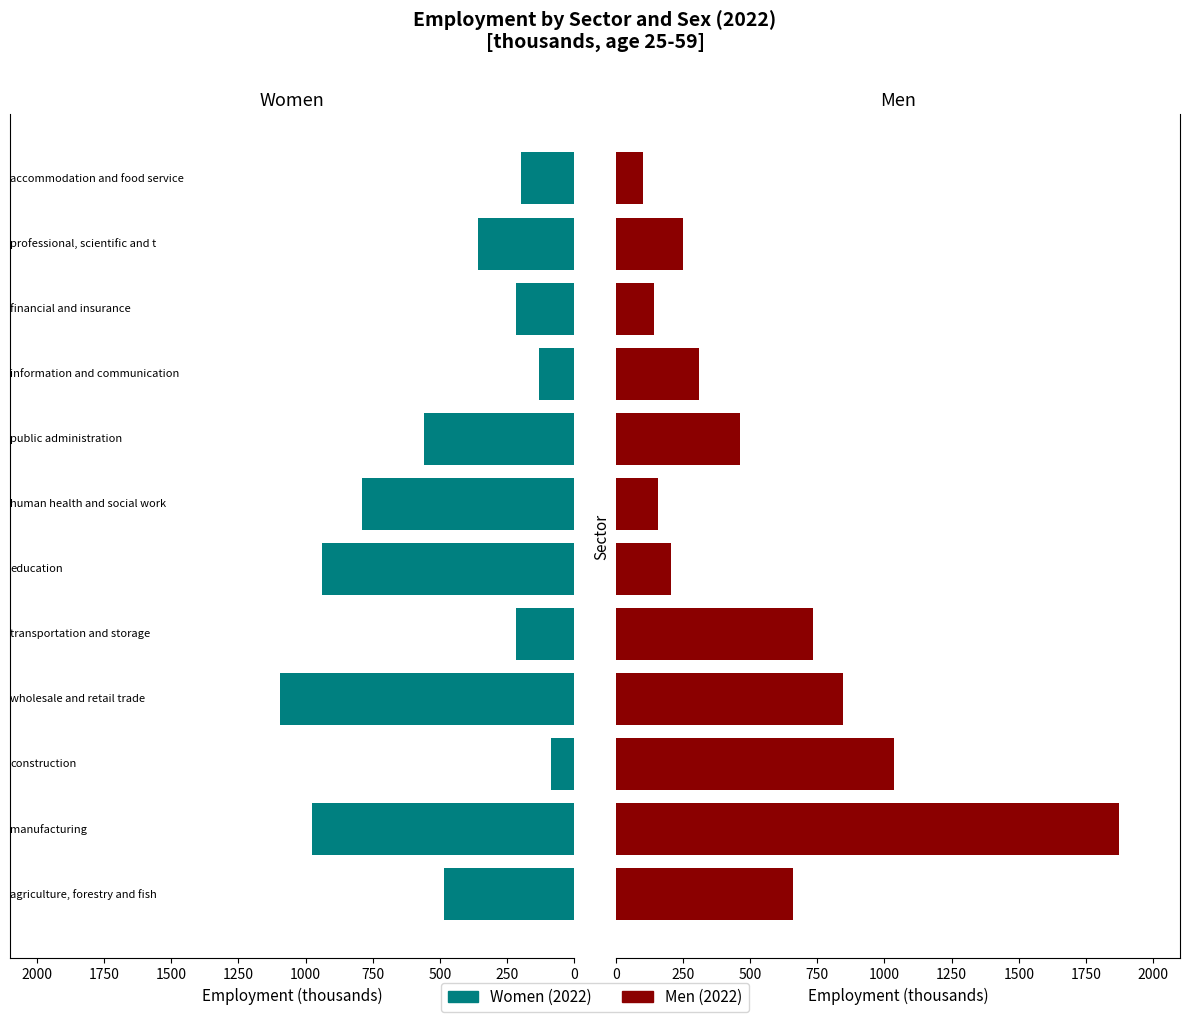

Rank the series at 11 from highest to lowest value.

Women, Men